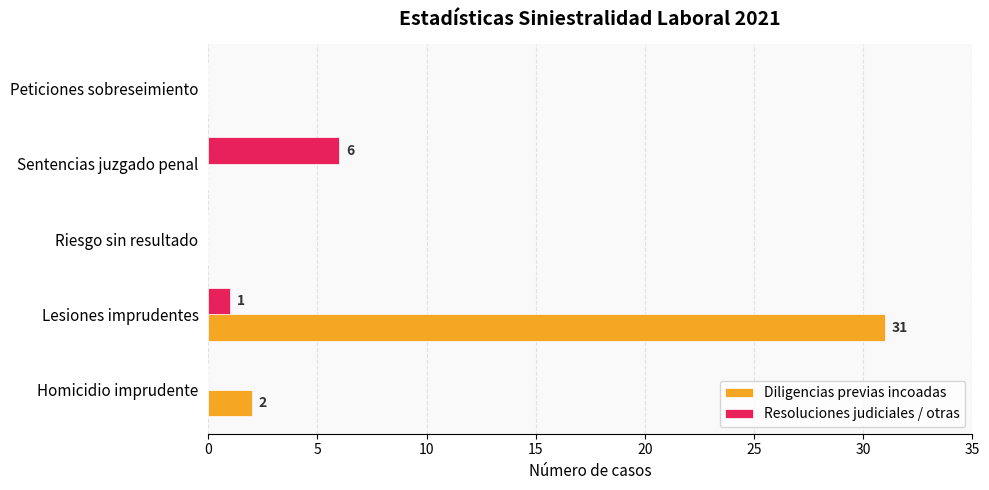

How many data points does each series have?

5